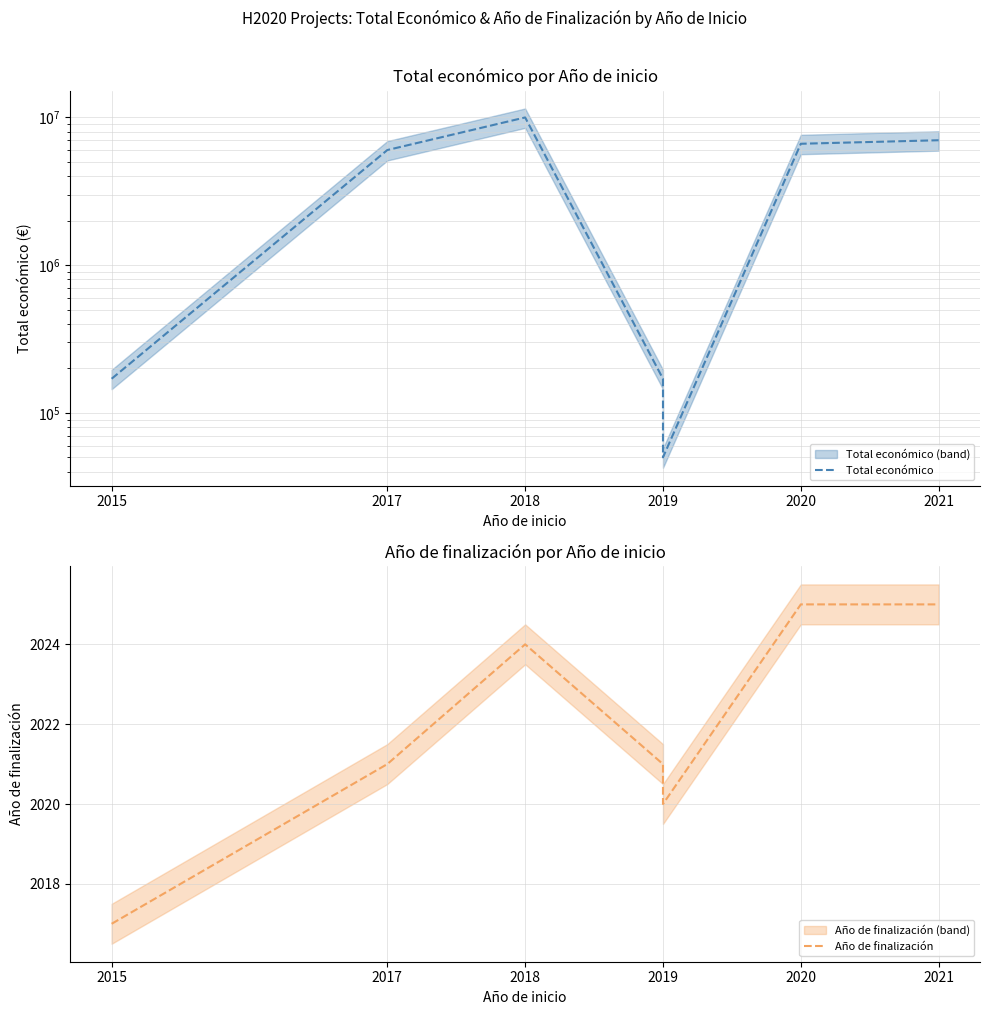

Where is Año de finalización nearest to the value 2021?

2017